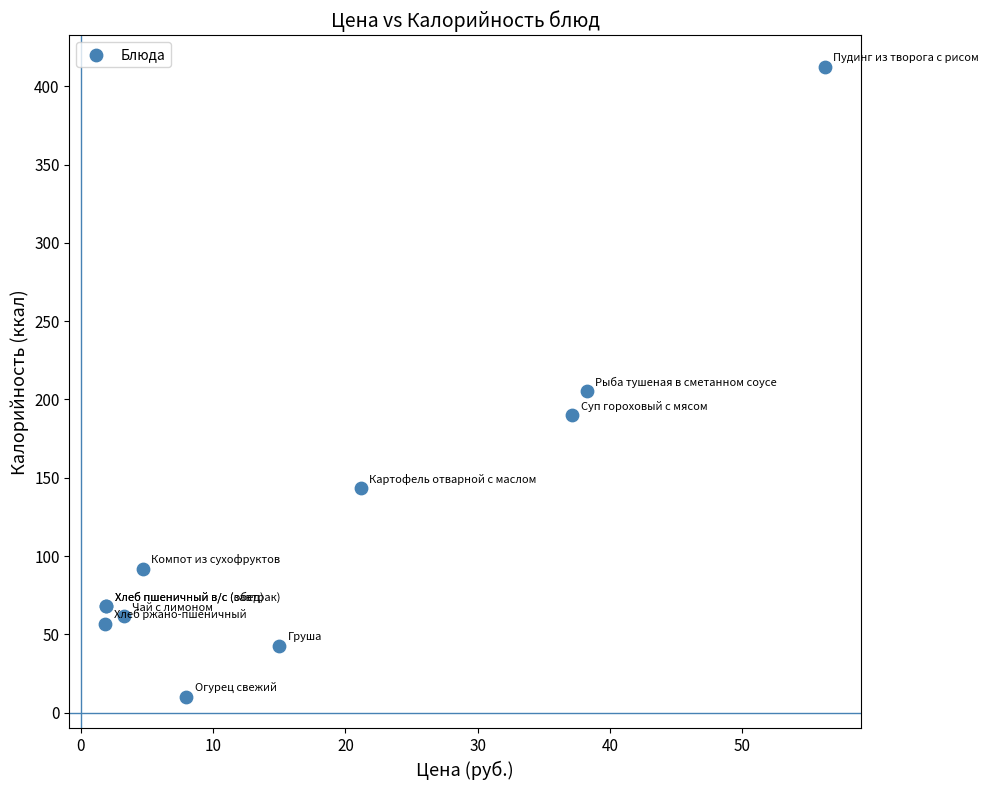

What Y value in the scatter plot is closest to 211?

205.3